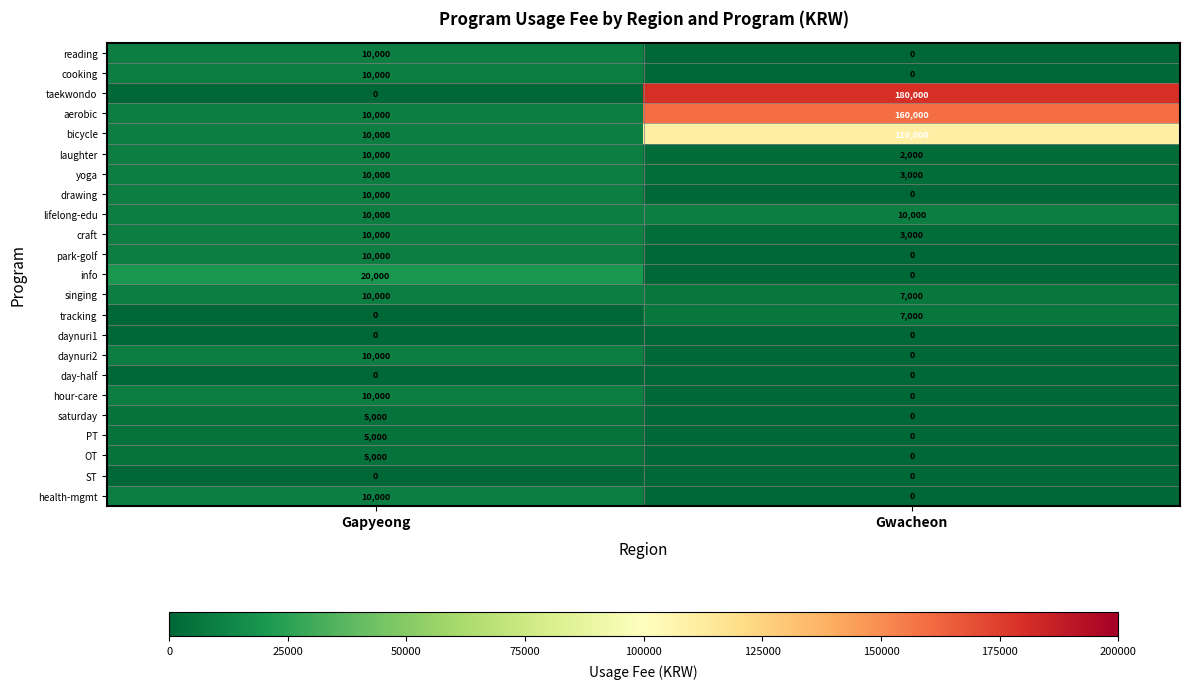

Rank the categories by craft value from highest to lowest.

Gapyeong, Gwacheon